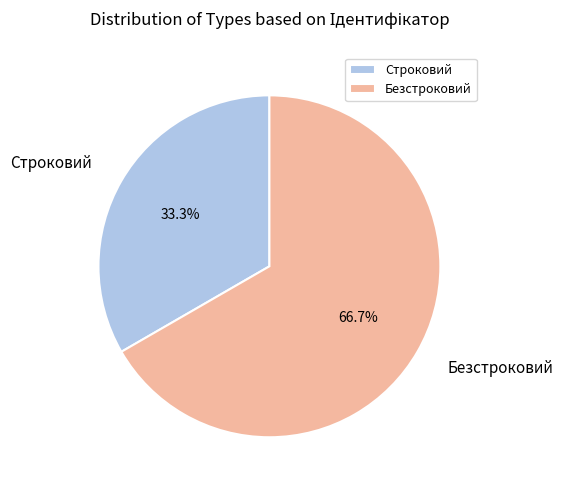

To the nearest percent, what is the combined percentage of Безстроковий and Строковий?

100%